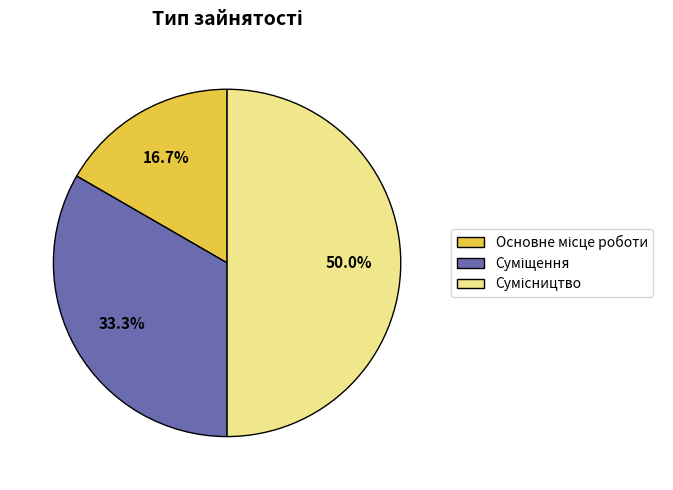

What is the smallest slice in the pie chart?

Основне місце роботи